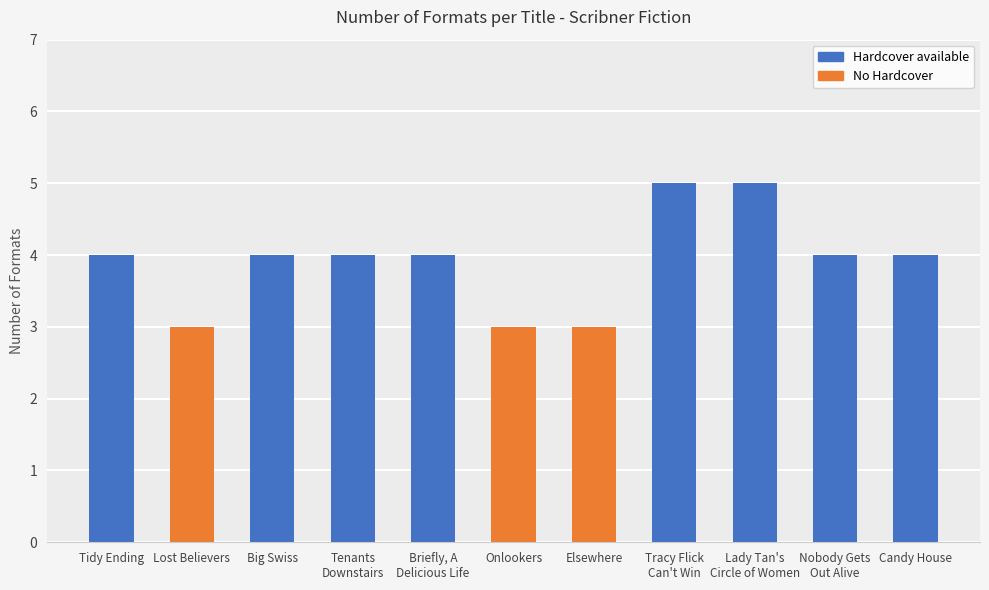

What is the difference between the second highest and minimum values?

2